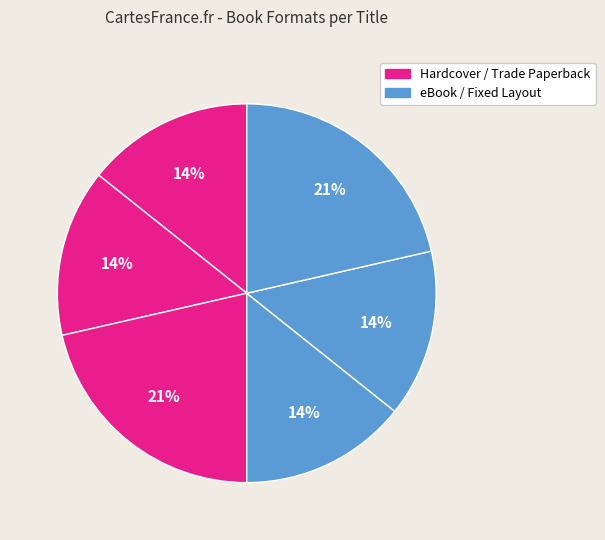

Count the number of slices in the pie.

6